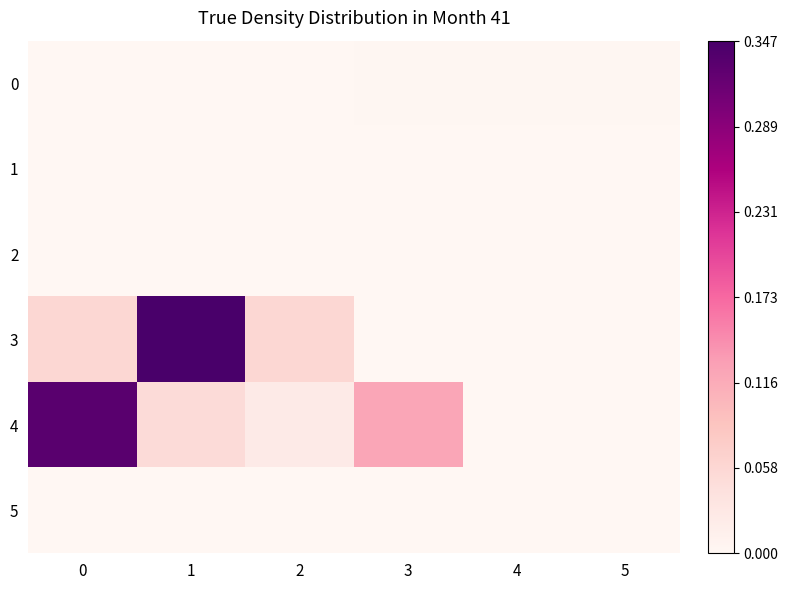

List the series in order of their peak value, highest first.

3, 4, 0, 1, 2, 5